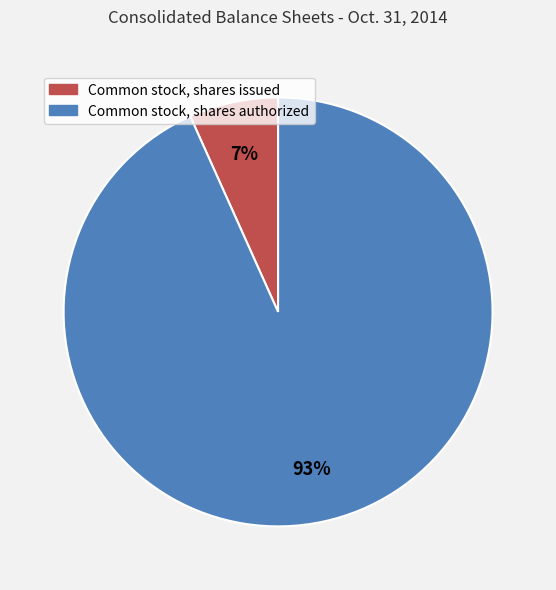

How many segments does this pie chart have?

2